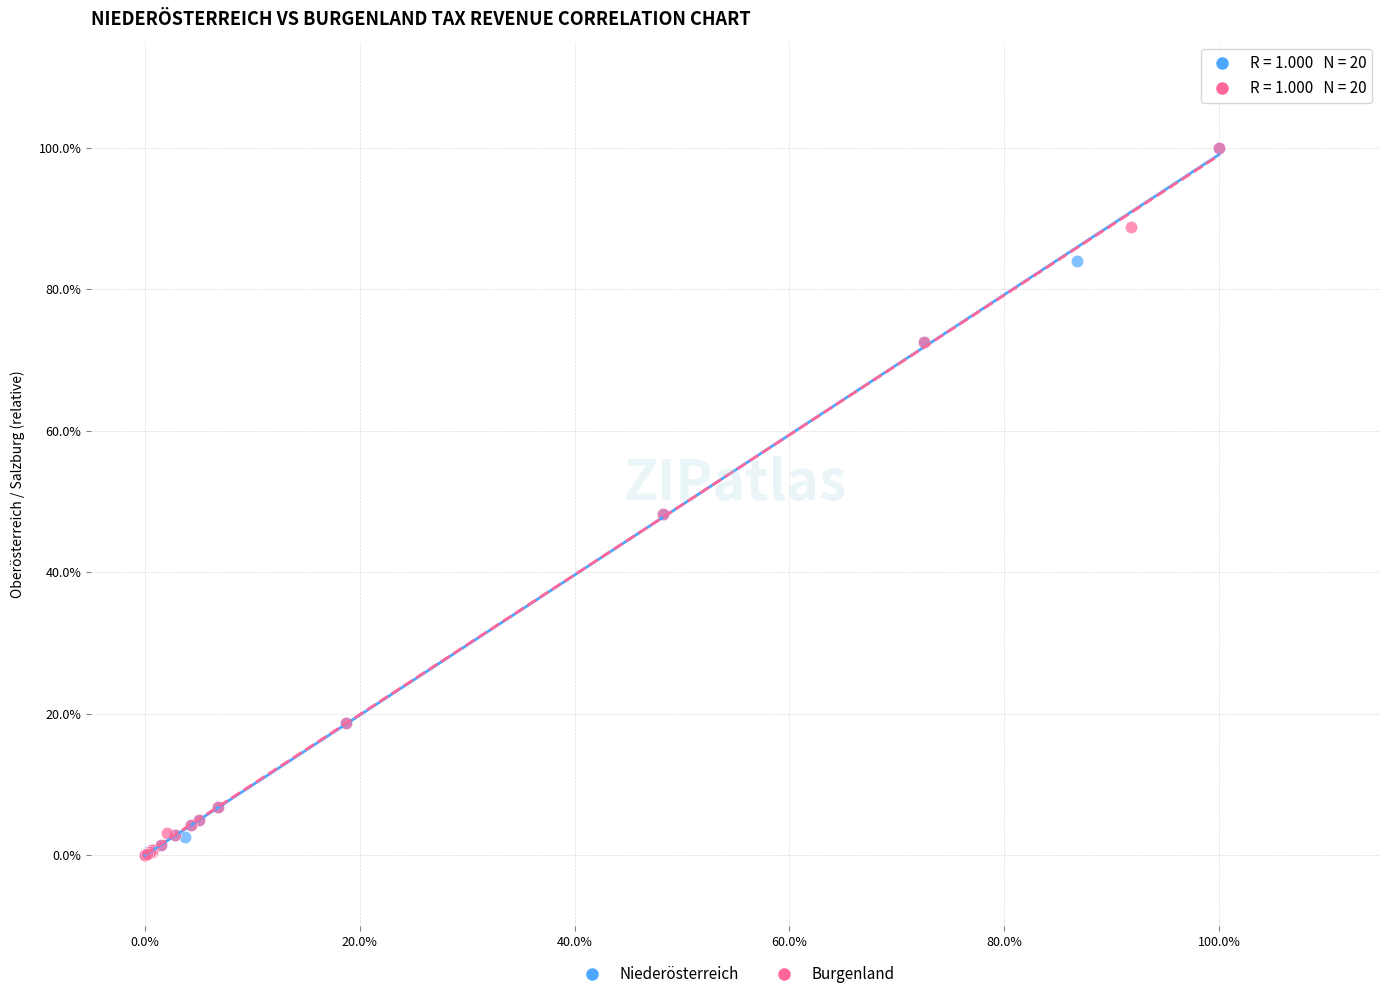

What are all the series names shown in the legend?

Niederösterreich, Burgenland